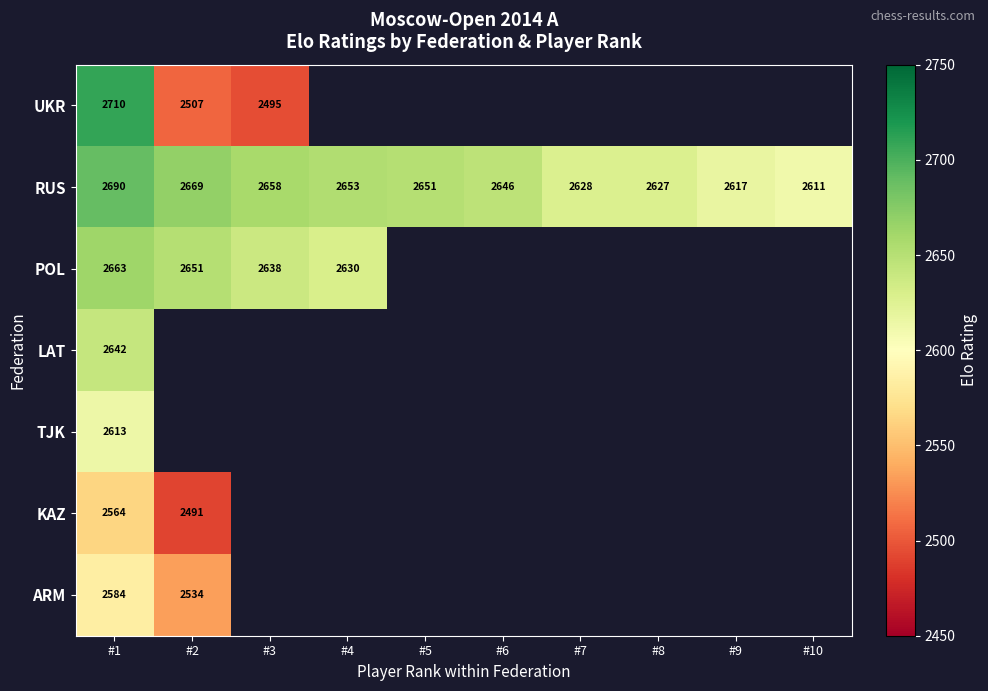

The value of RUS at #2 is 2669. True or false?

True